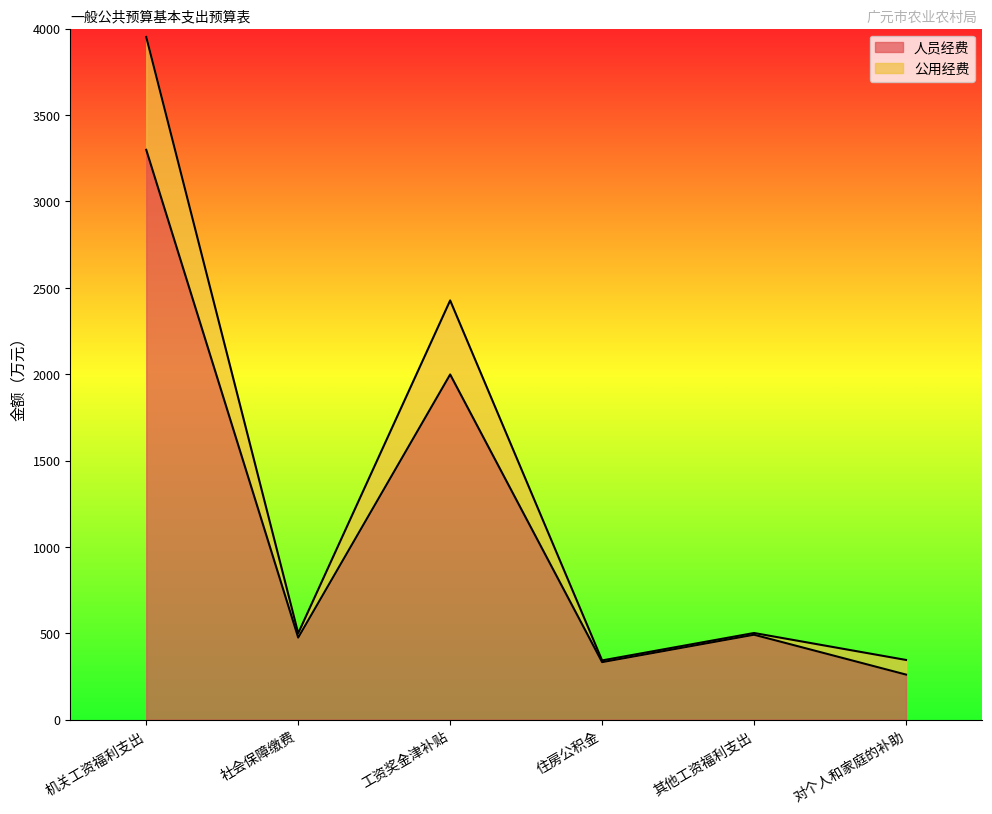

How many interior local valleys does the 公用经费 series have?

2